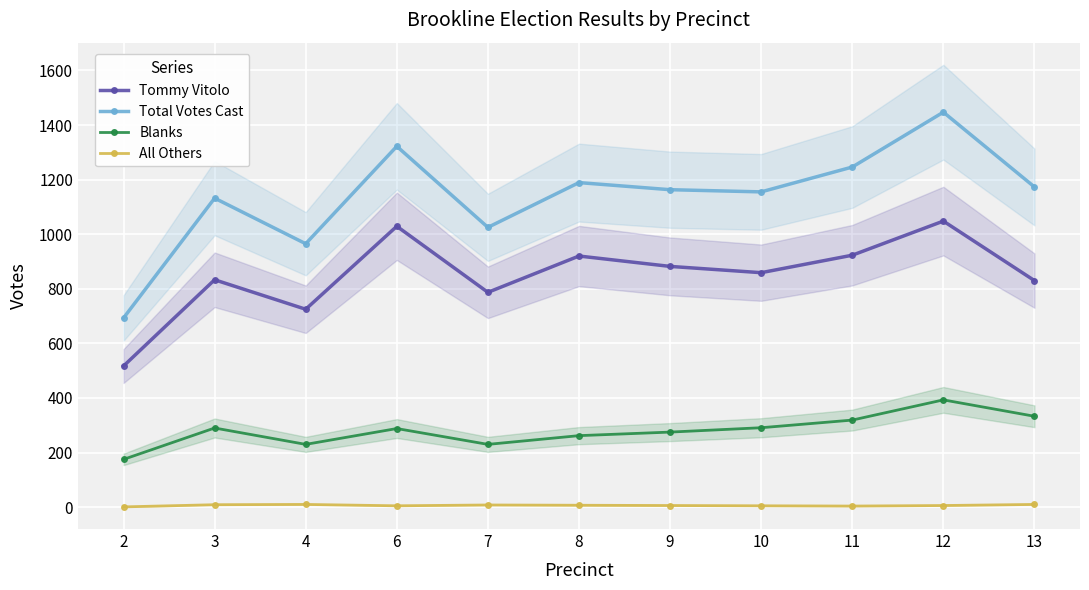

Which category has the highest value across all series?

12